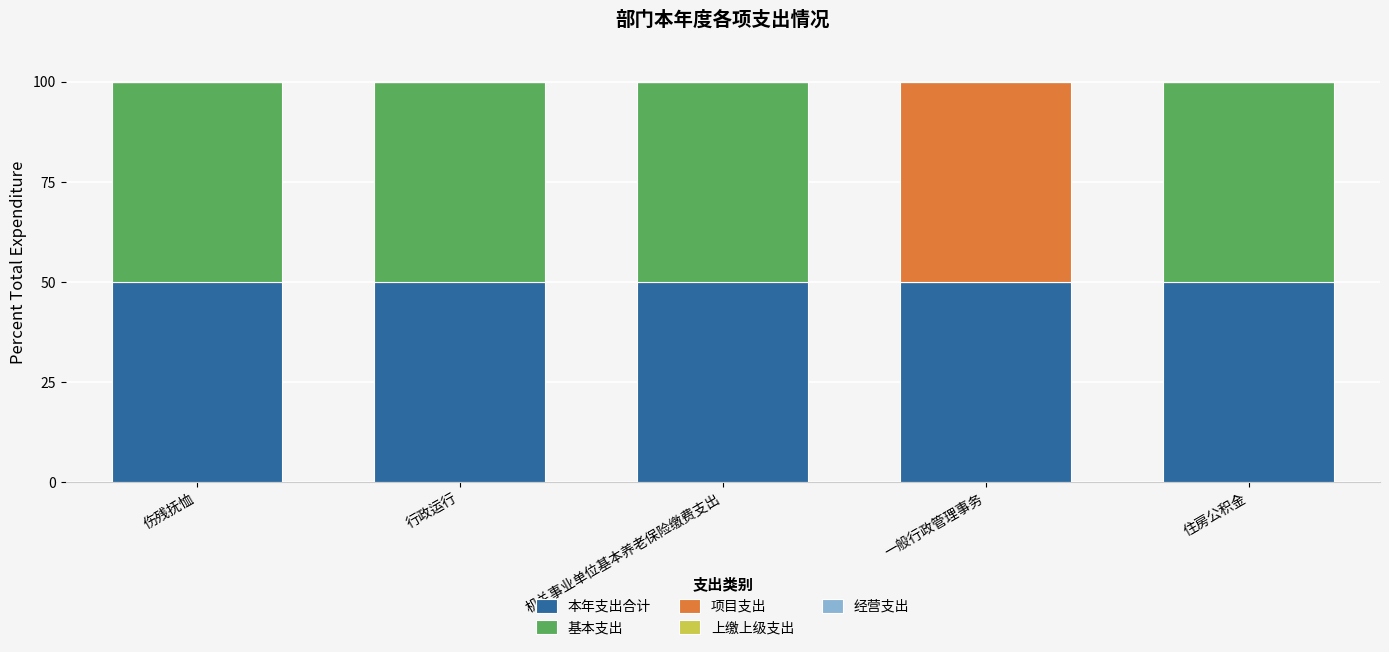

How many data points does each series have?

5